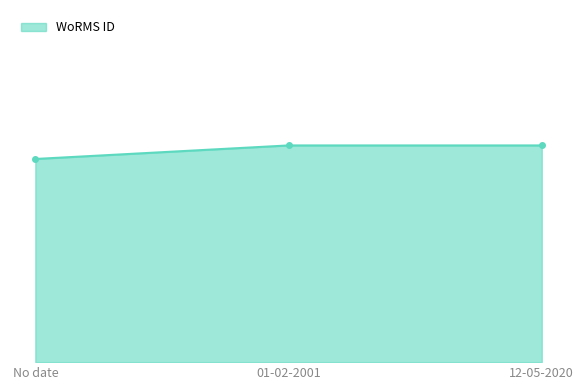

Reading left to right, list all the values displayed in this chart.

149042	149044	149044